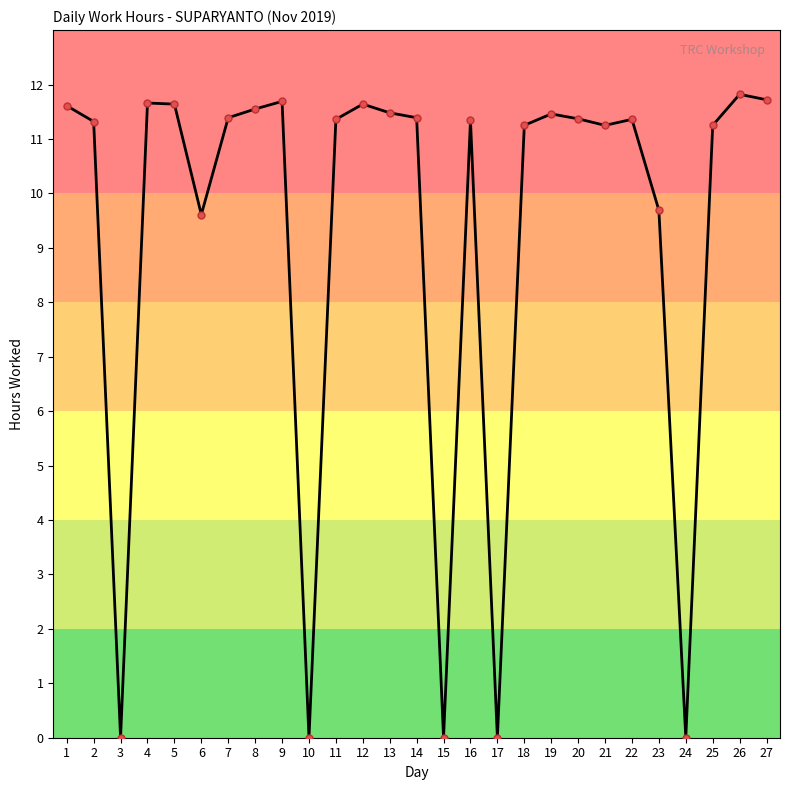

What is the value of the 8th point from the left?

11.6